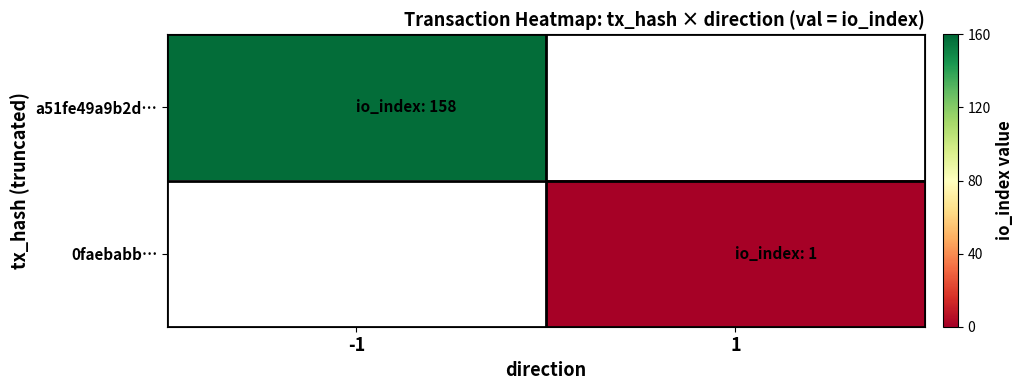

Which series has the largest range (max minus min)?

a51fe49a9b2d…